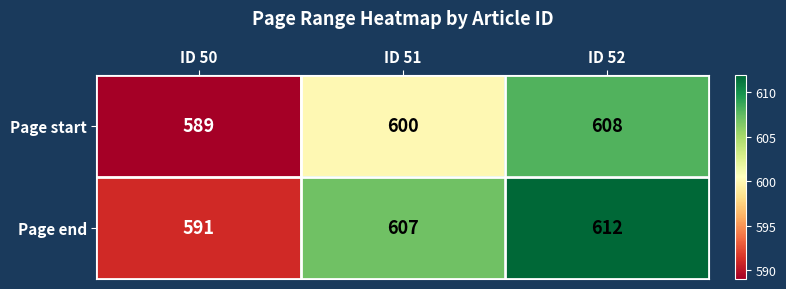

Count the number of data series in this chart.

2